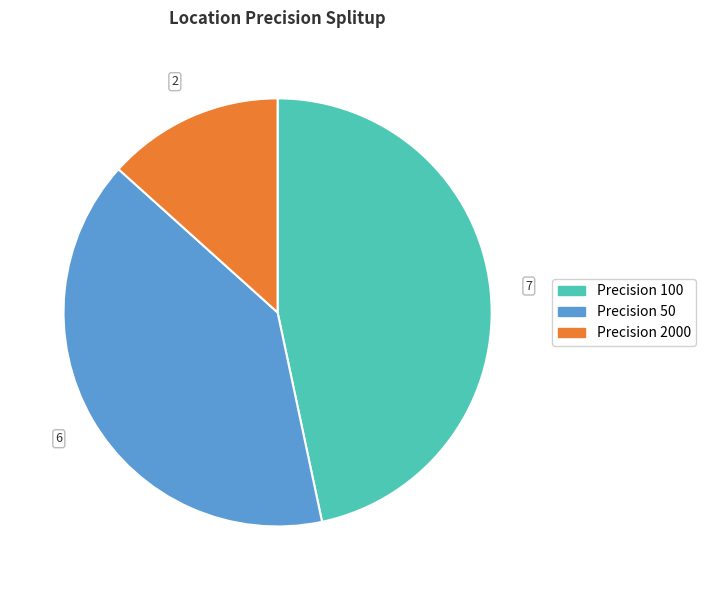

How many slices are in this pie chart?

3